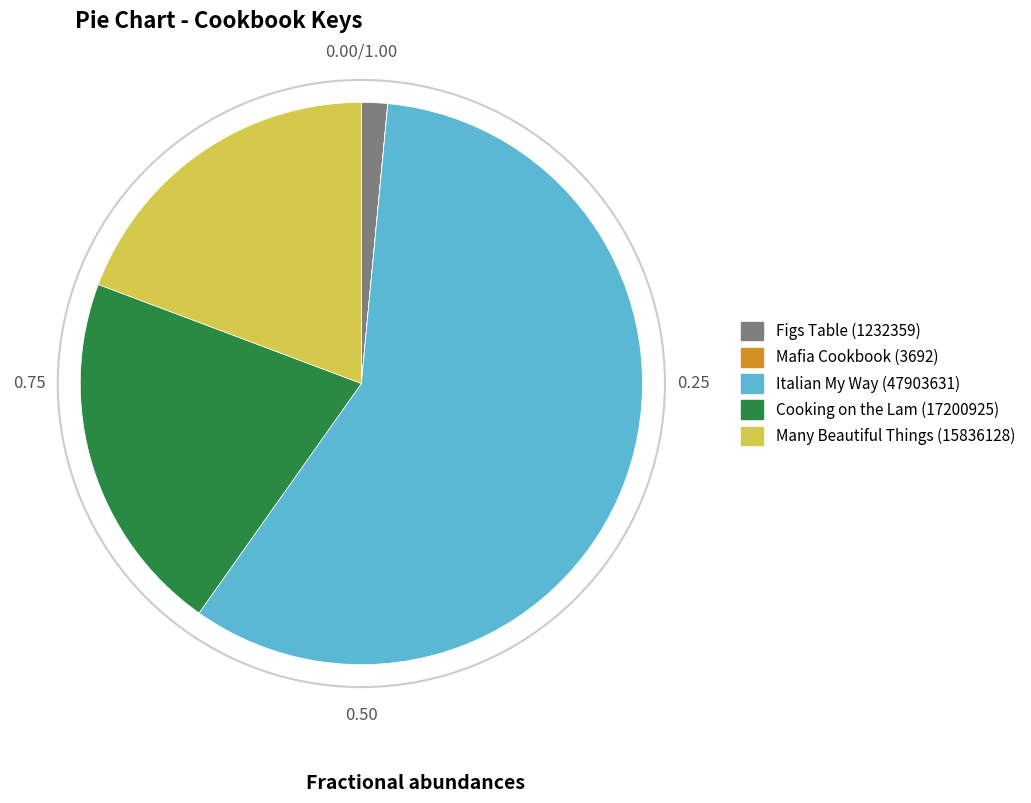

Between Many Beautiful Things (15836128) and Italian My Way (47903631), which is larger?

Italian My Way (47903631)